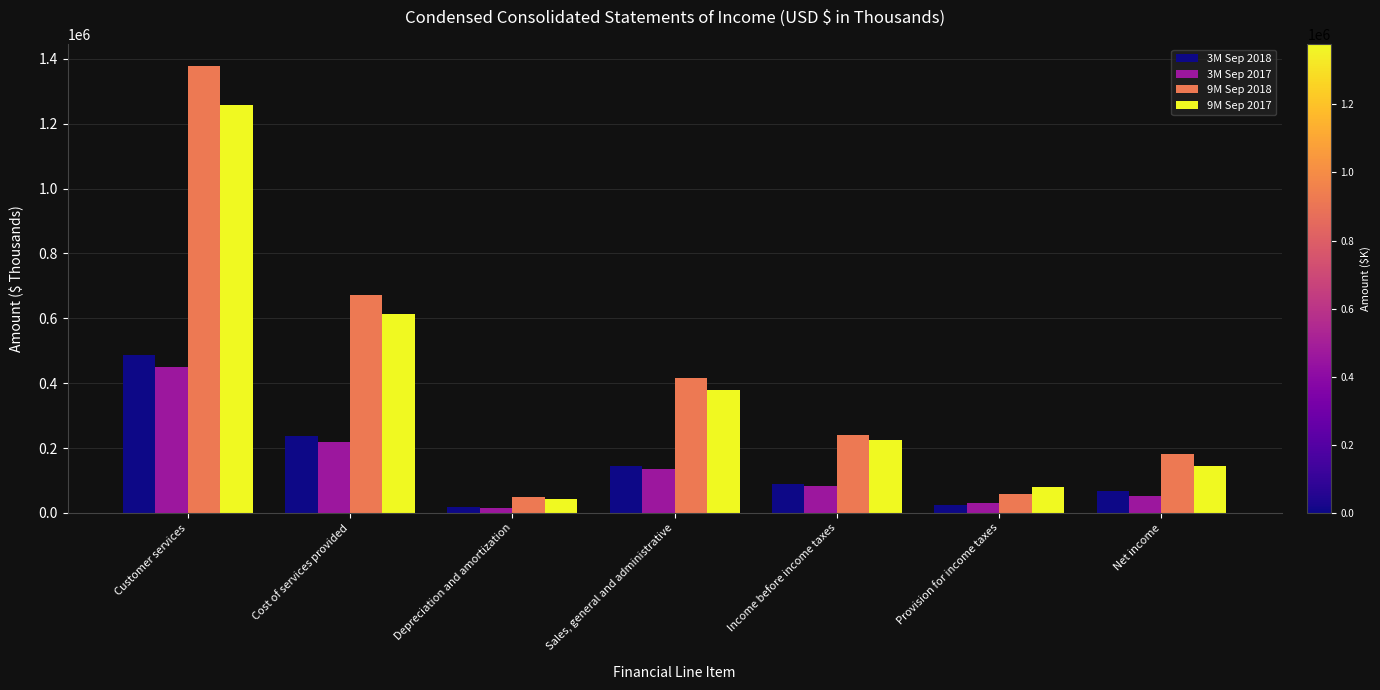

What is the average value of the 9M Sep 2017 series?

392138